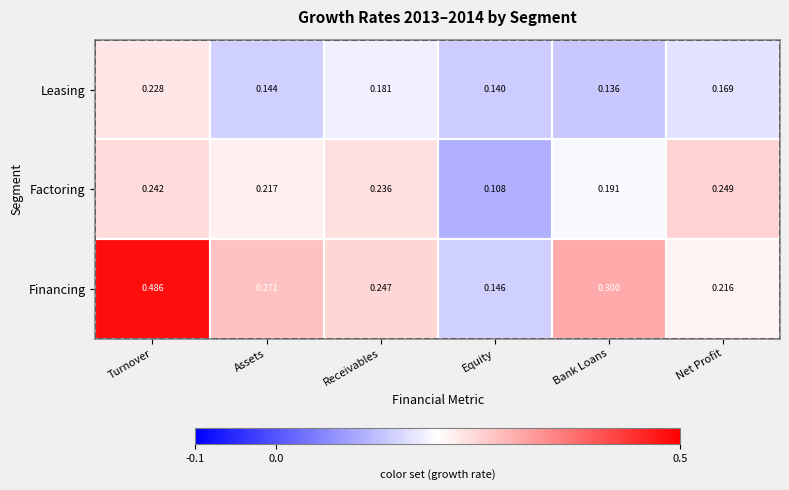

Is the value of Leasing at Assets greater than the value of Financing at Net Profit?

No